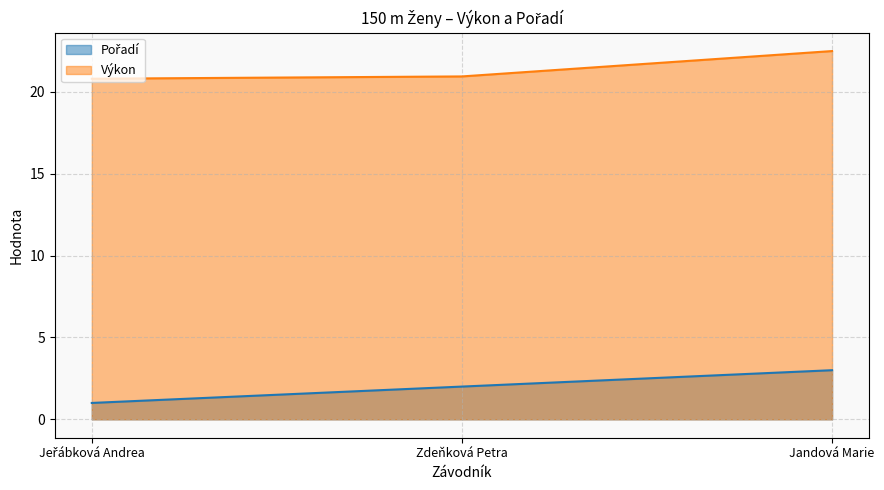

Which series changed the most between Jeřábková Andrea and Jandová Marie?

Pořadí